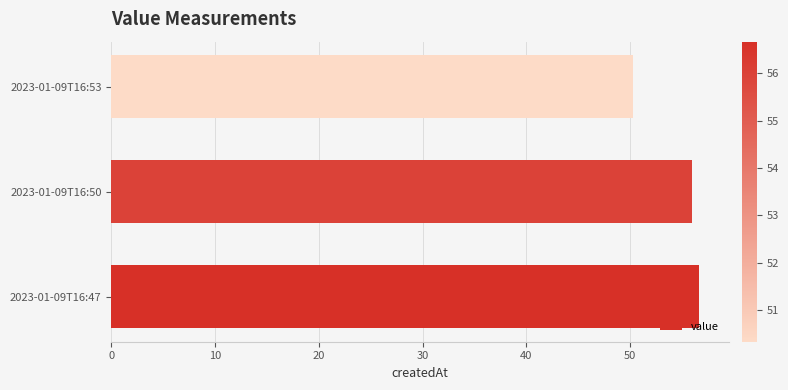

What is the maximum value shown in the chart?

56.7